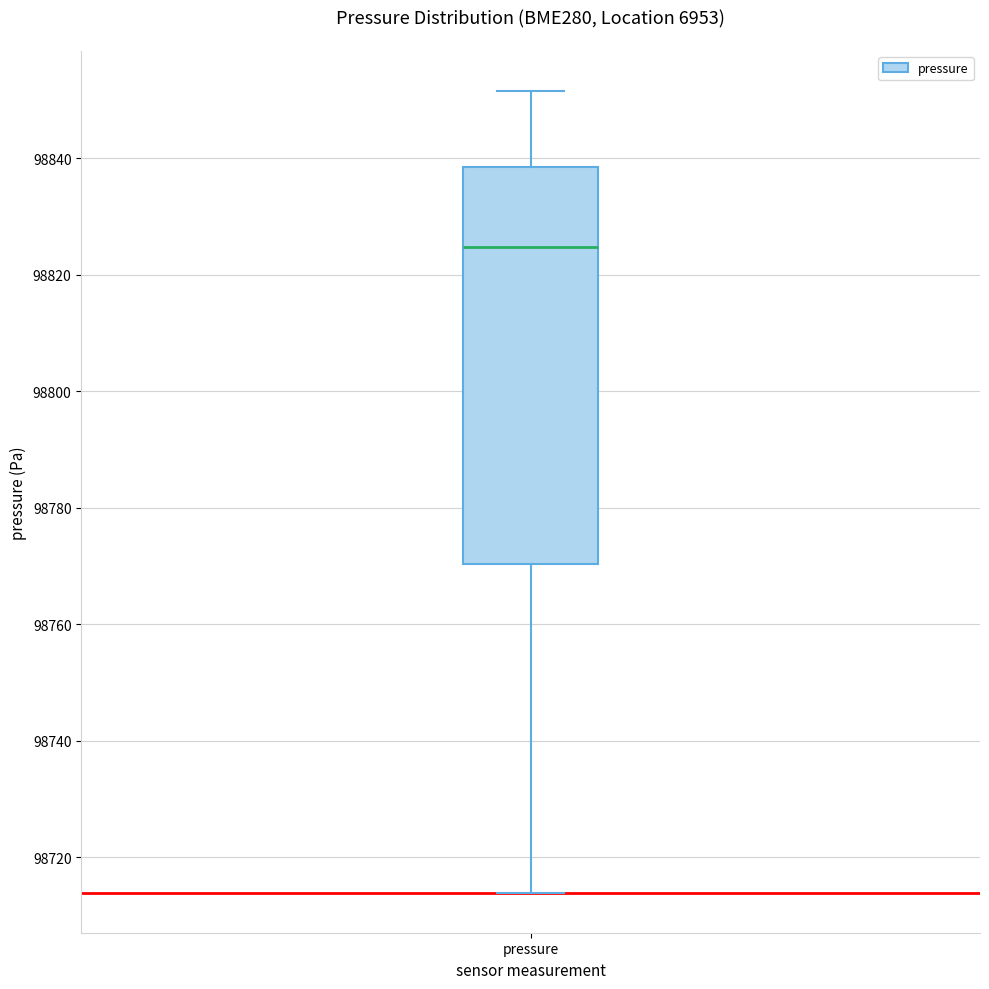

Where does the median line of the box for pressure sit on the y-axis? The values are not printed on the chart, so give them approximately, as read against the axis.

98824